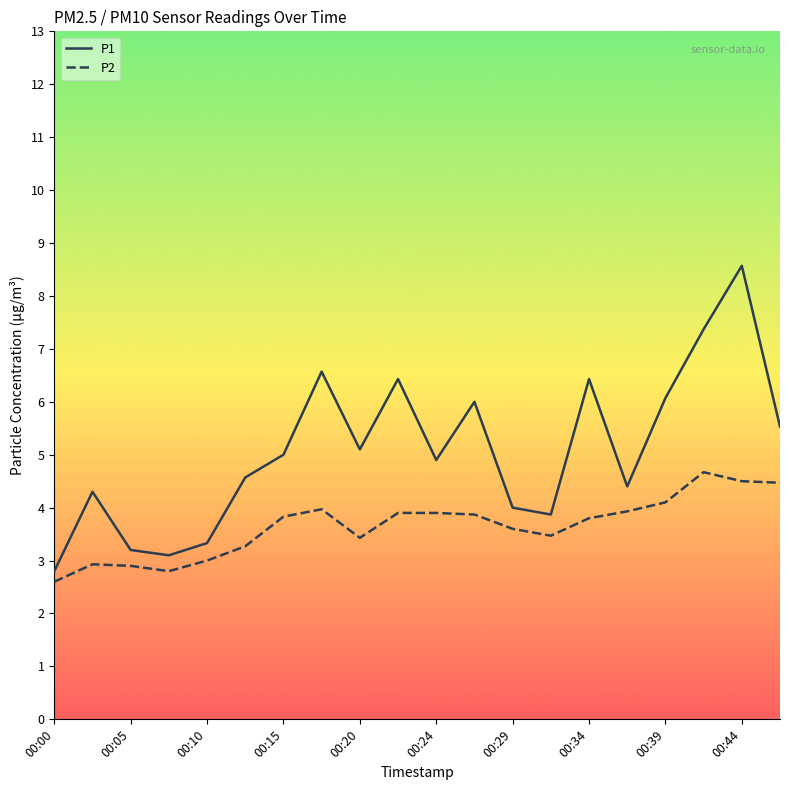

What is the minimum value shown in the chart?

2.6